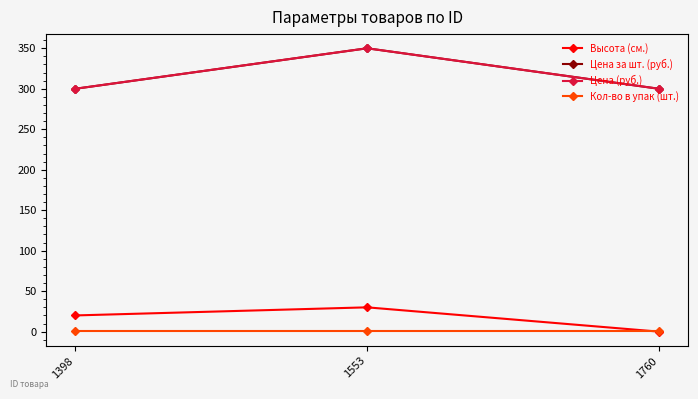

Which has a higher value, 1398 or 1760?

1398